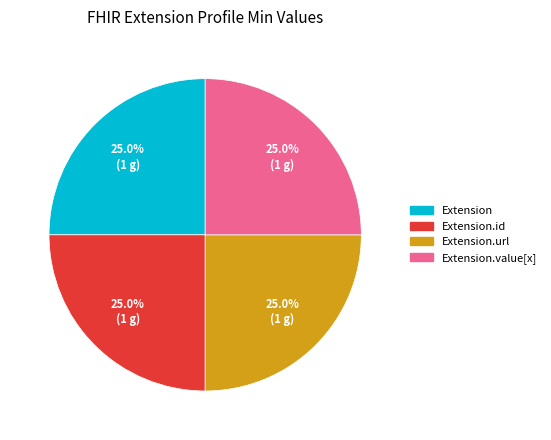

Is there a majority slice in this chart?

No